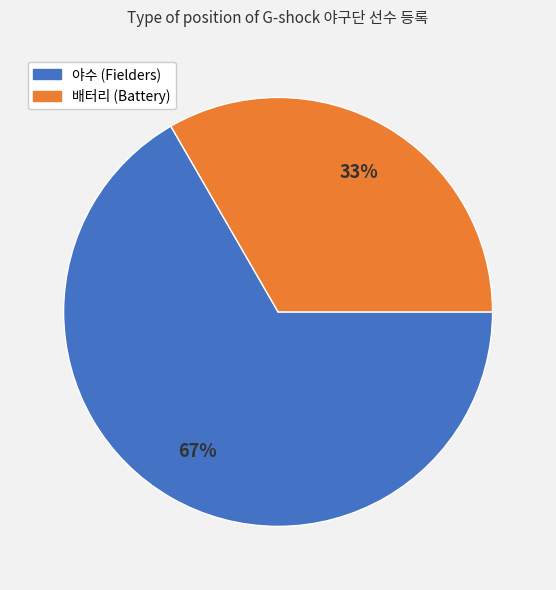

Which category has the biggest portion of the pie?

야수 (Fielders)